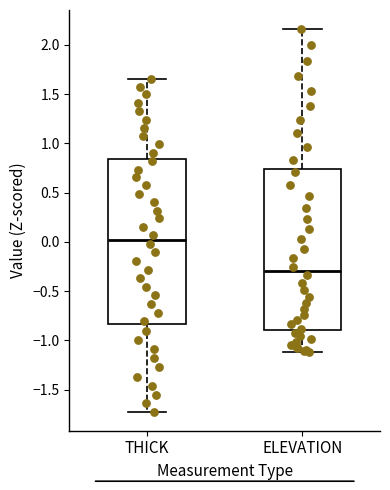

Reading left to right, transcribe this box plot: for each box, give where its median line is, the range the box spans, and where its two whiskers end, as read against the y-axis. The values are not printed on the chart, so give them approximately, as read against the axis.

THICK: median 0.00, box -0.85 to 0.85, whiskers -1.70 to 1.65
ELEVATION: median -0.30, box -0.90 to 0.75, whiskers -1.10 to 2.15